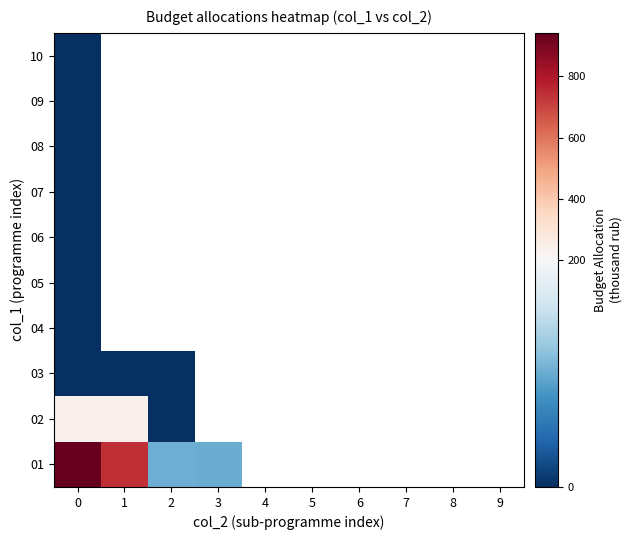

Which series has the widest spread of values?

01